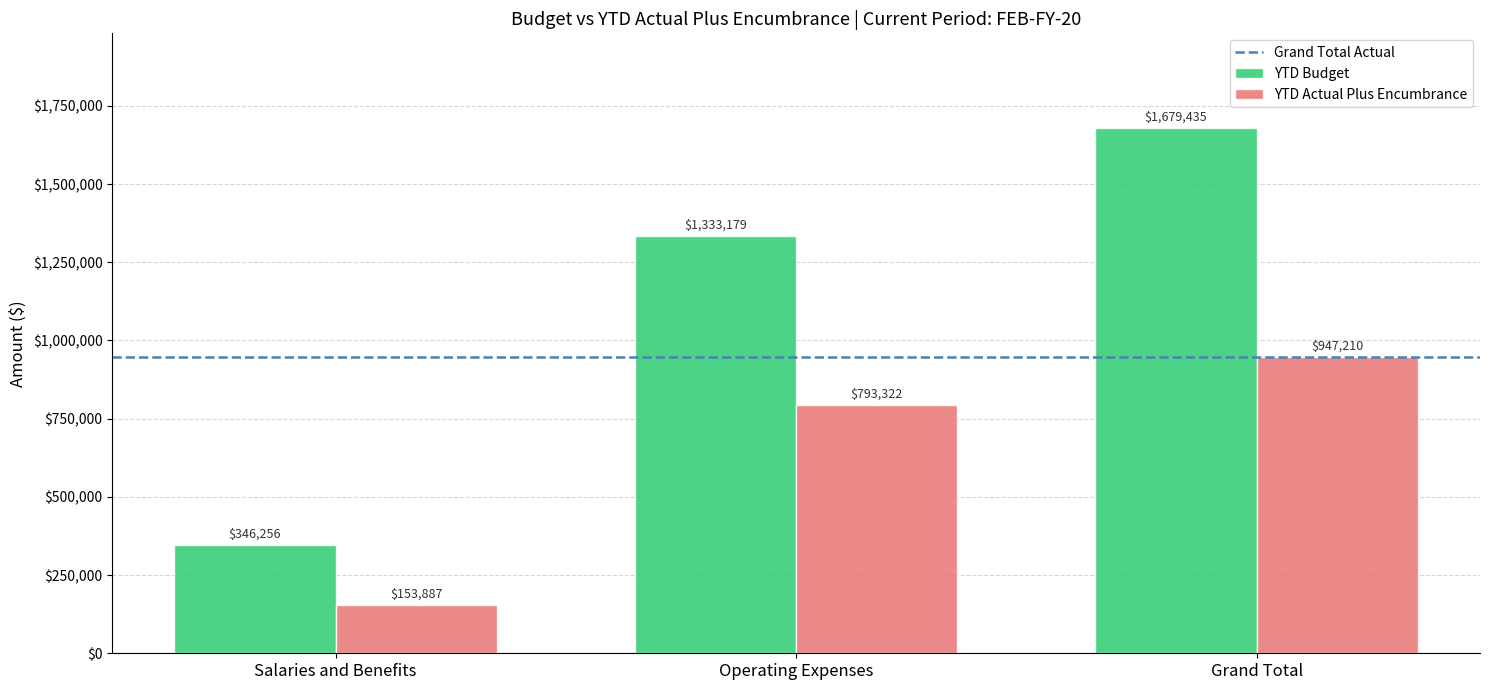

True or false: YTD Budget has a value of 1333178.9 at Operating Expenses.

True